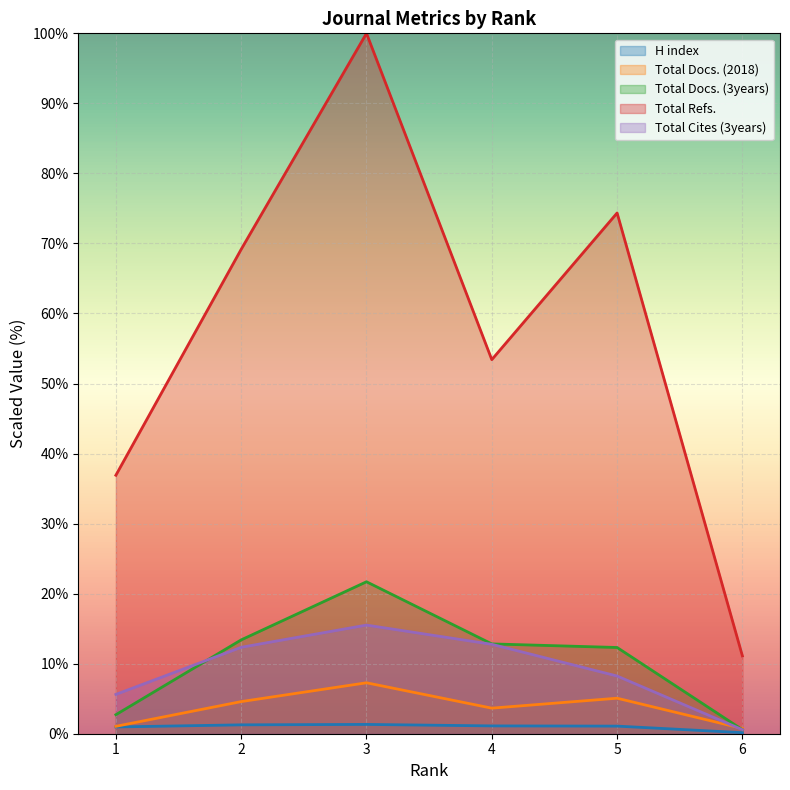

Reading right to left, transcribe all the data shown in this chart.

H index: 0.2	1.1	1.1	1.3	1.3	1.0
Total Docs. (2018): 0.8	5.1	3.7	7.3	4.6	1.1
Total Docs. (3years): 0.6	12.3	12.8	21.7	13.4	2.7
Total Refs.: 11.1	74.4	53.4	100.0	69.2	36.9
Total Cites (3years): 0.6	8.2	12.8	15.5	12.3	5.6